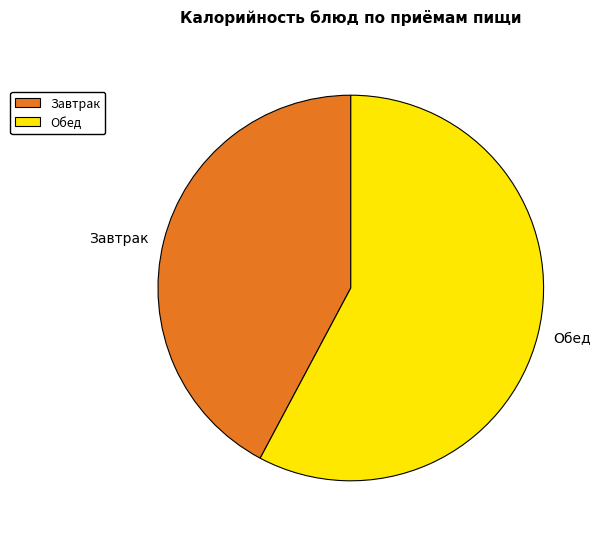

Does any single category account for the majority?

Yes